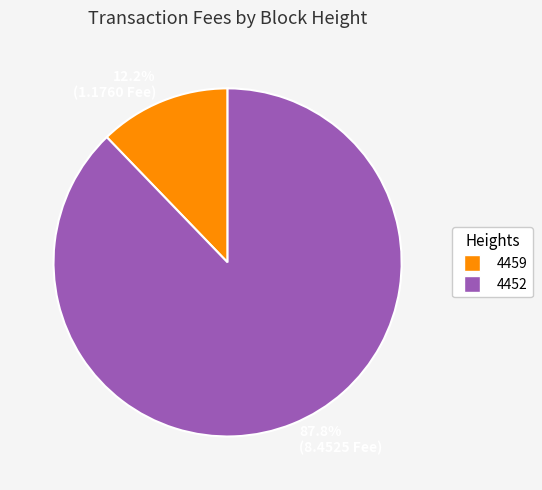

To the nearest percent, what is the difference between the 4459 and 4452 slice percentages?

76%